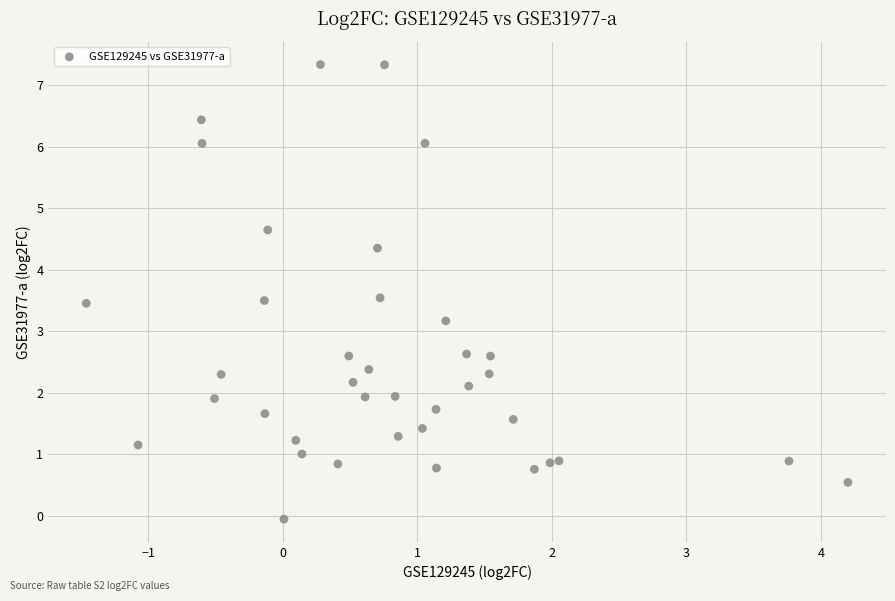

What Y value in the scatter plot is closest to 3?

3.2